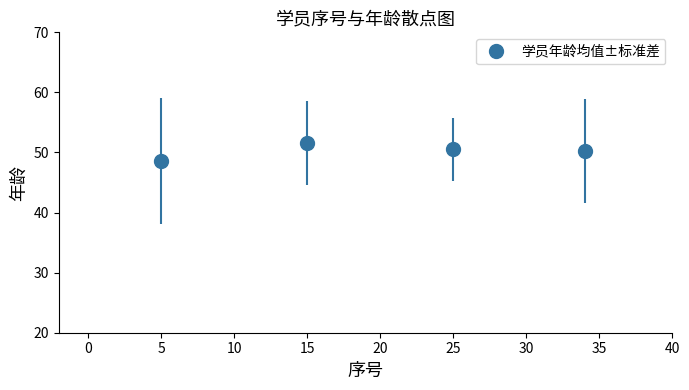

What is the maximum value shown in the chart?

51.6